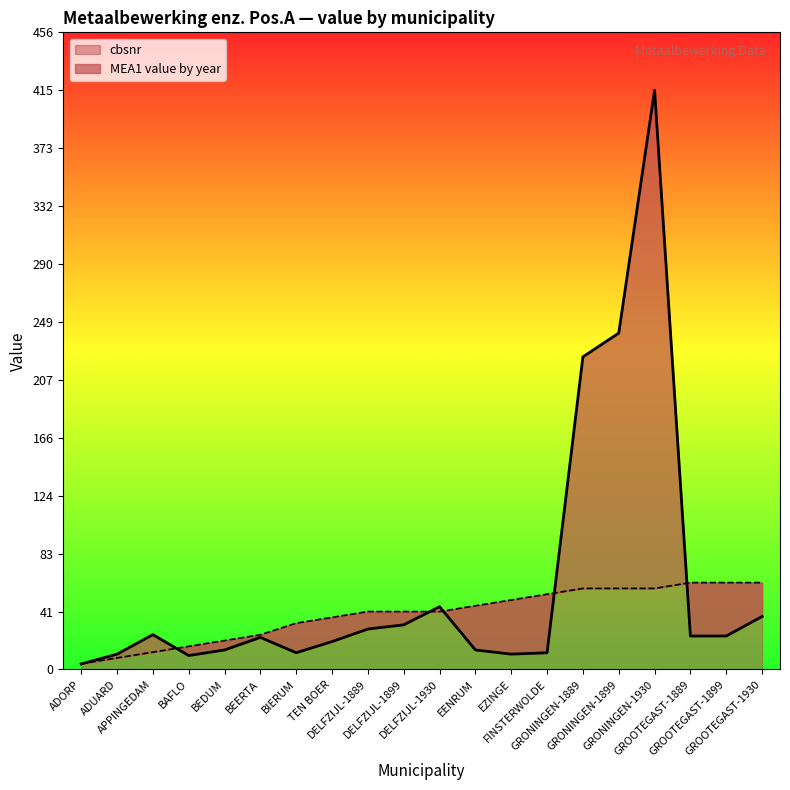

What value does the MEA1 value by year series have at DELFZIJL-1899?

32.0